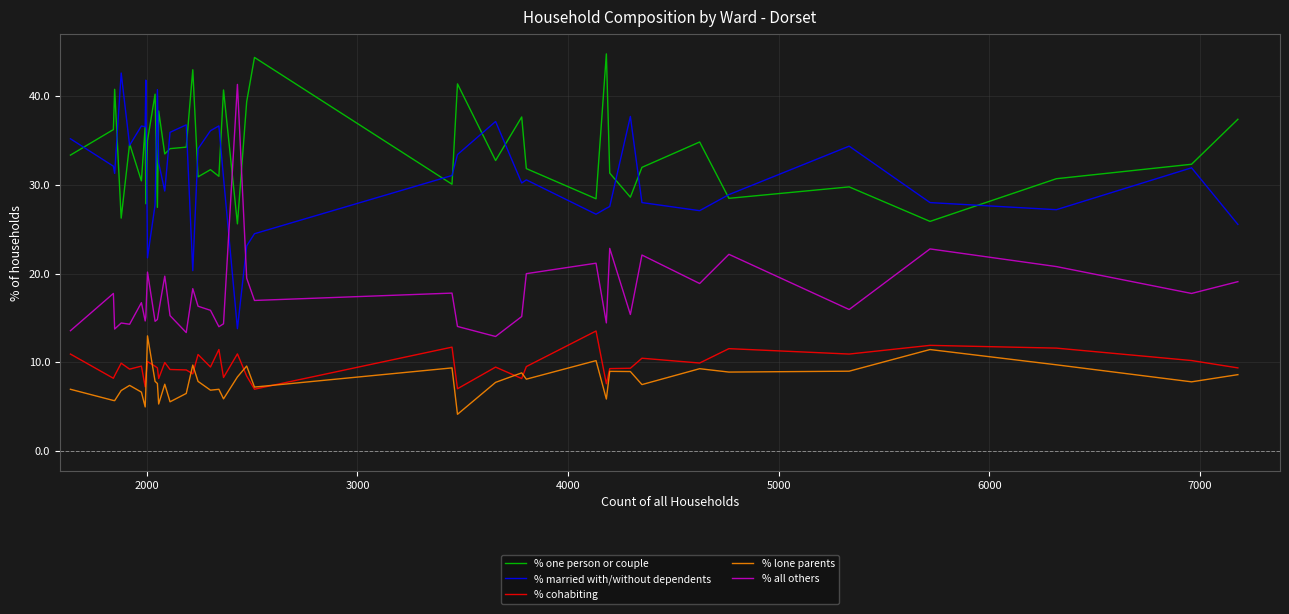

Which series has the largest total across all categories?

% one person or couple